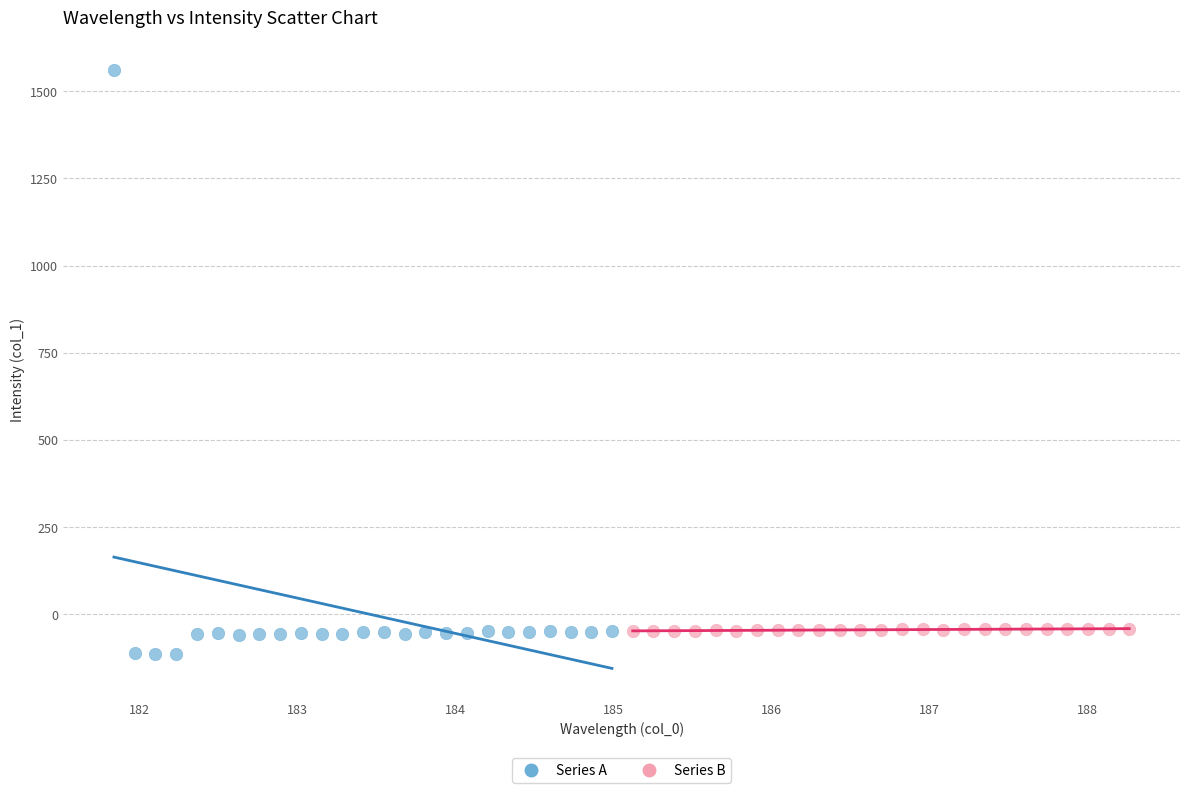

Which series has the widest spread of Y values?

Series A